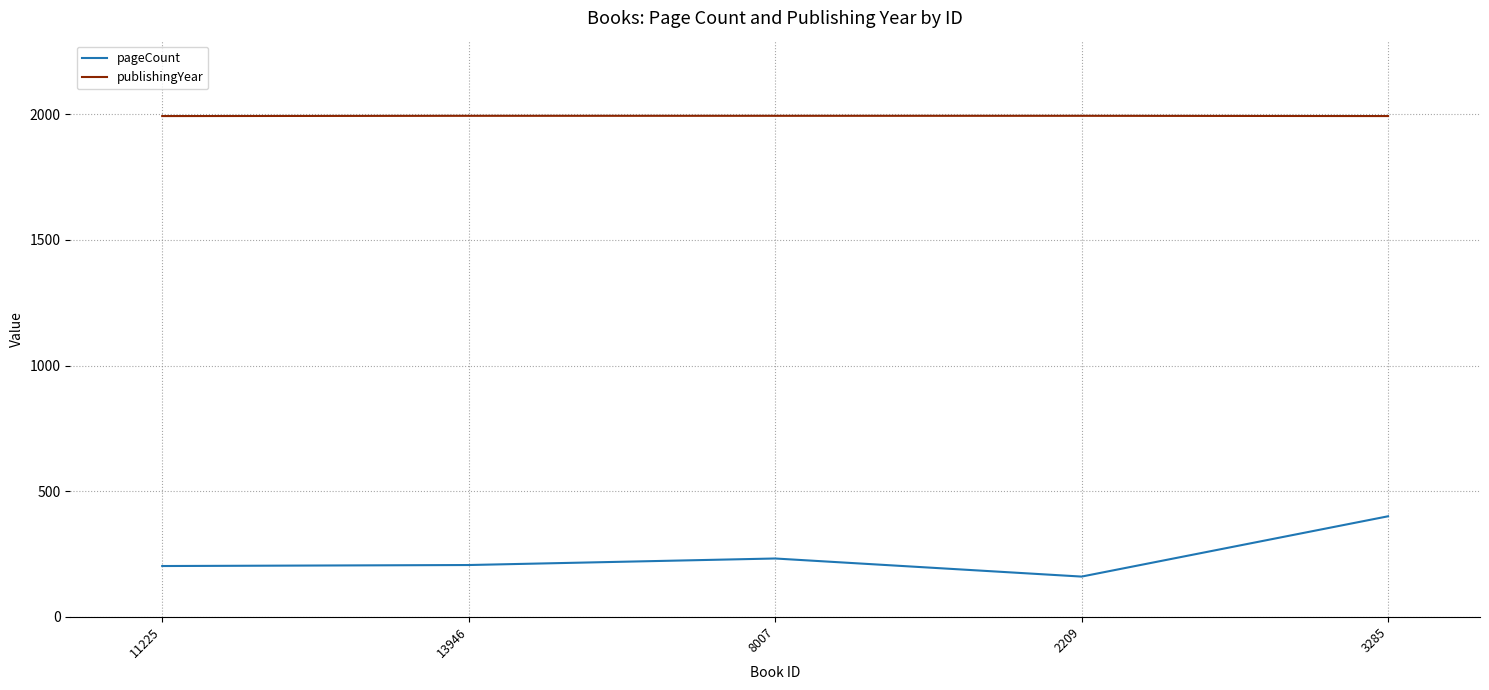

What is the sum of the pageCount values at 11225 and 8007?

434